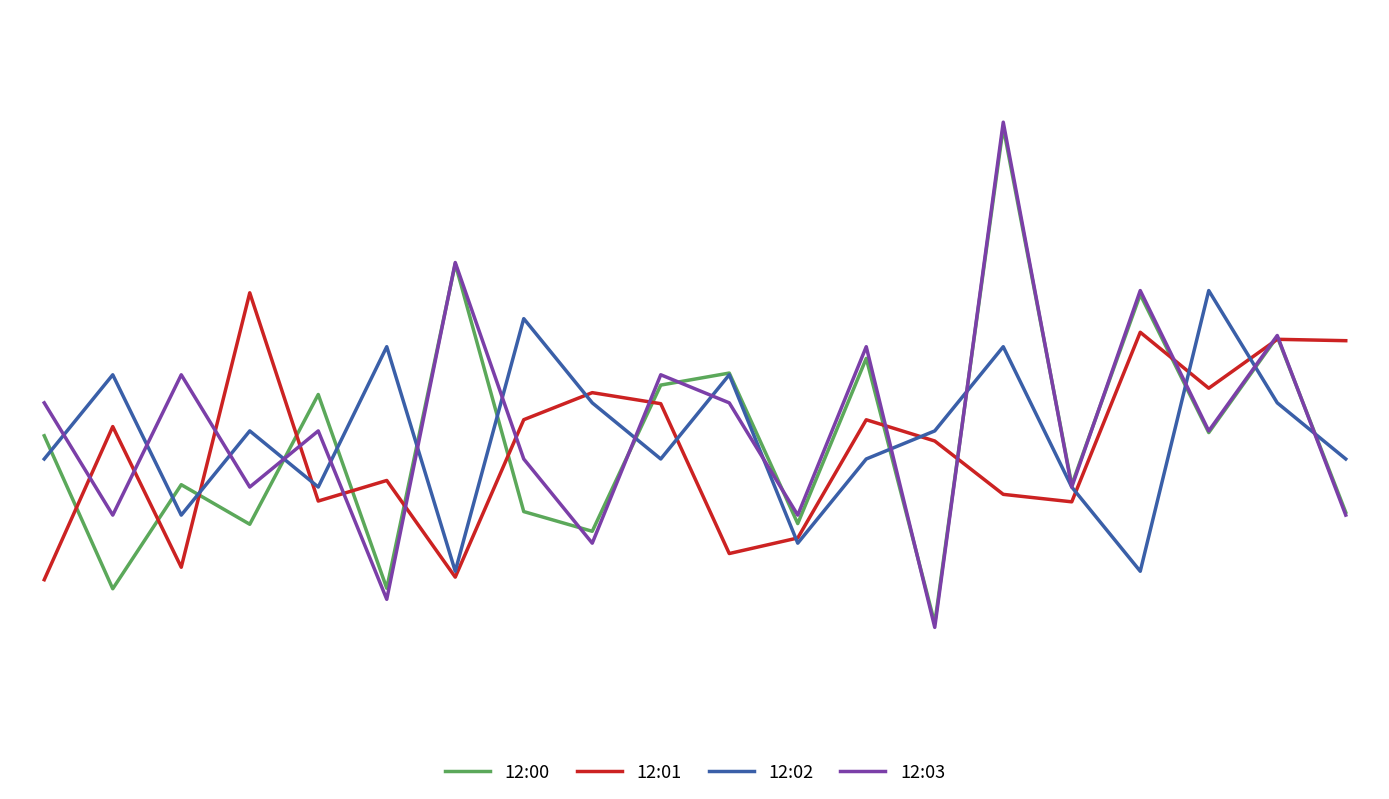

Does the chart display data point markers on the line(s)?

No